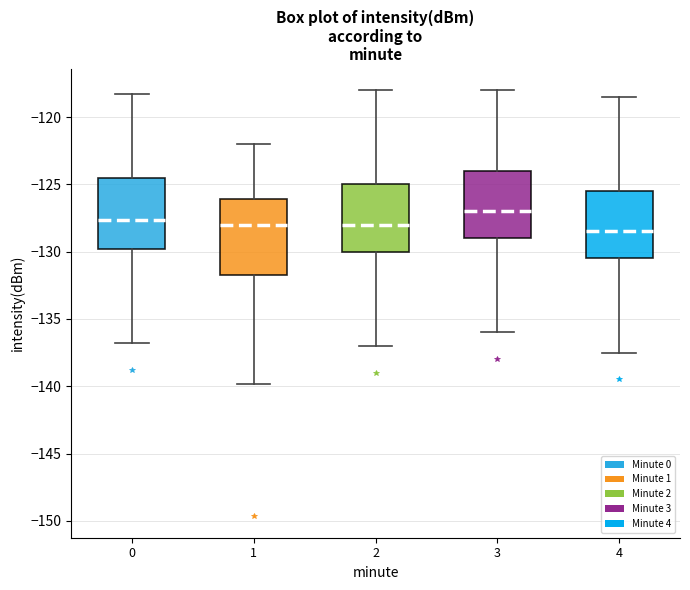

Reading left to right, read every box against the y-axis: the position of its median line, the range the box covers, and the ends of its whiskers. The values are not printed on the chart, so give them approximately, as read against the axis.

0: median -127.5, box -130.0 to -124.5, whiskers -137.0 to -118.5
1: median -128.0, box -131.5 to -126.0, whiskers -140.0 to -122.0
2: median -128.0, box -130.0 to -125.0, whiskers -137.0 to -118.0
3: median -127.0, box -129.0 to -124.0, whiskers -136.0 to -118.0
4: median -128.5, box -130.5 to -125.5, whiskers -137.5 to -118.5